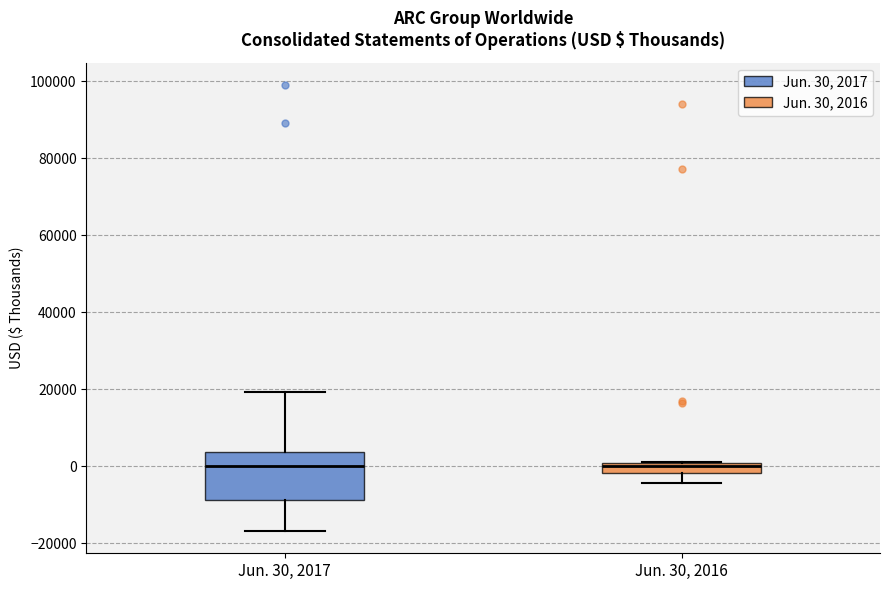

Comparing the boxes themselves (not the whiskers), which one is the tallest?

Jun. 30, 2017